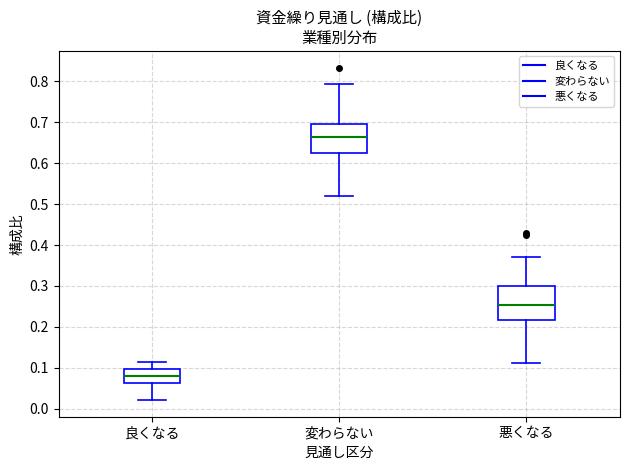

Reading left to right, read every box against the y-axis: the position of its median line, the range the box covers, and the ends of its whiskers. The values are not printed on the chart, so give them approximately, as read against the axis.

良くなる: median 0.08, box 0.06 to 0.10, whiskers 0.02 to 0.11
変わらない: median 0.66, box 0.62 to 0.70, whiskers 0.52 to 0.79
悪くなる: median 0.25, box 0.22 to 0.30, whiskers 0.11 to 0.37